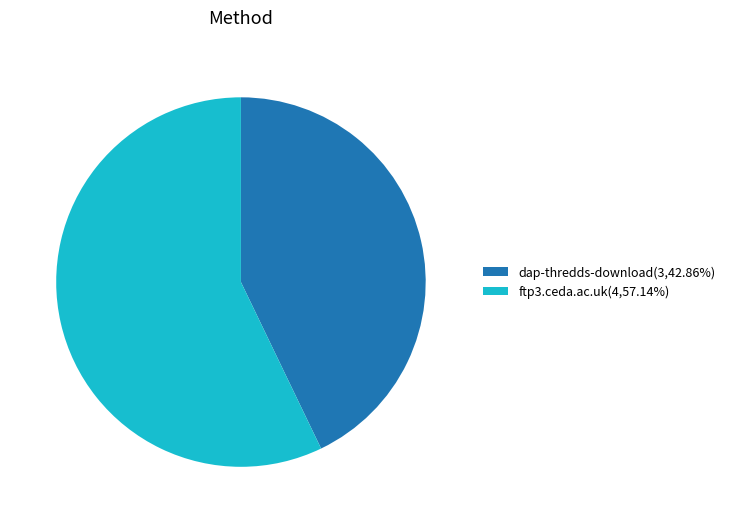

Is there a majority slice in this chart?

Yes